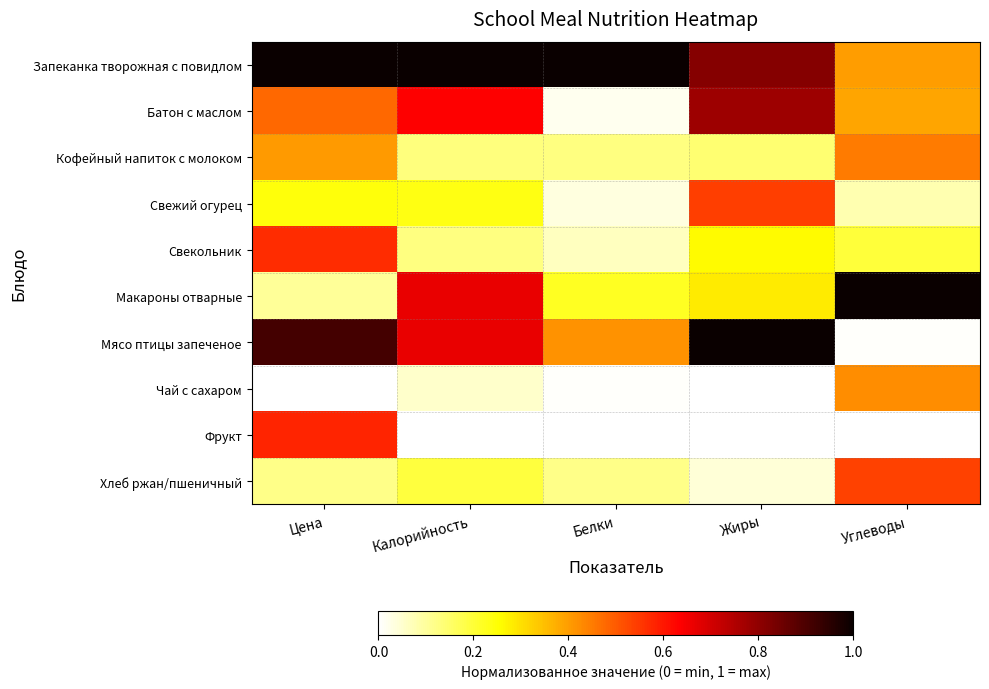

Which series has the largest range (max minus min)?

Мясо птицы запеченое